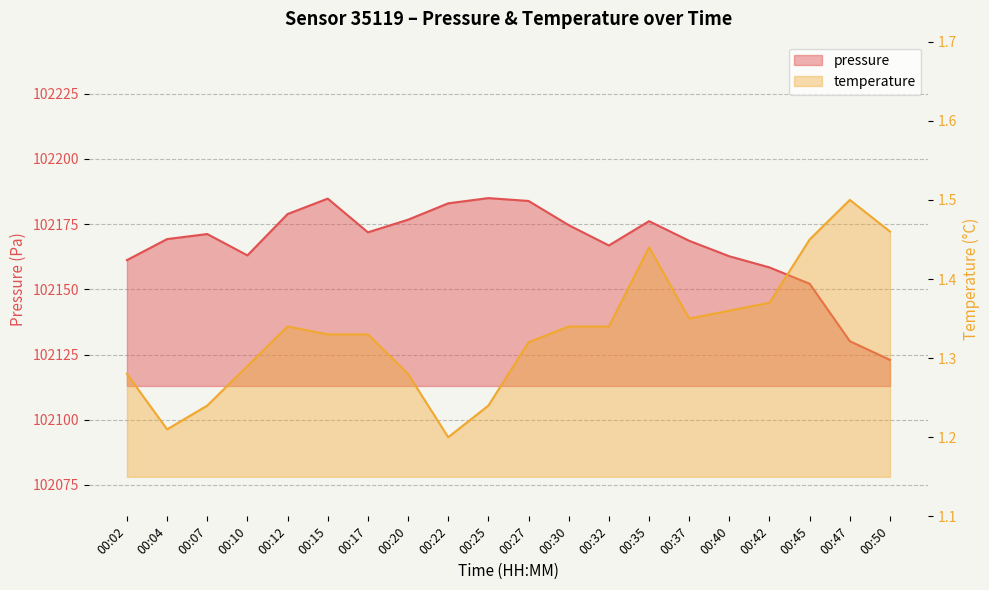

Where is pressure nearest to the value 102153?

00:45